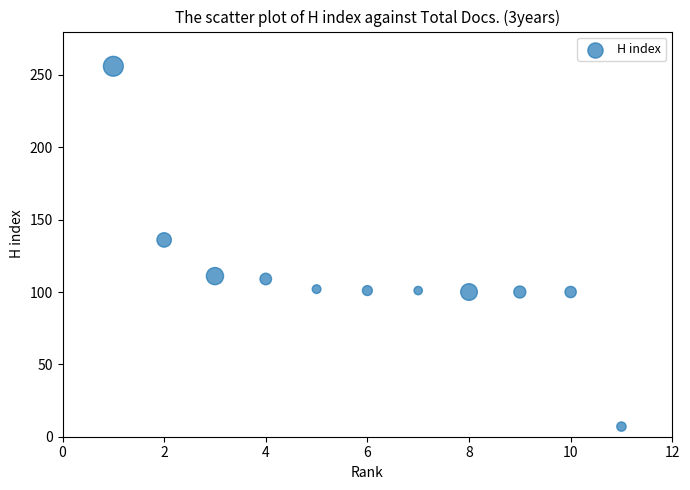

What is the range of X values (max minus min)?

10